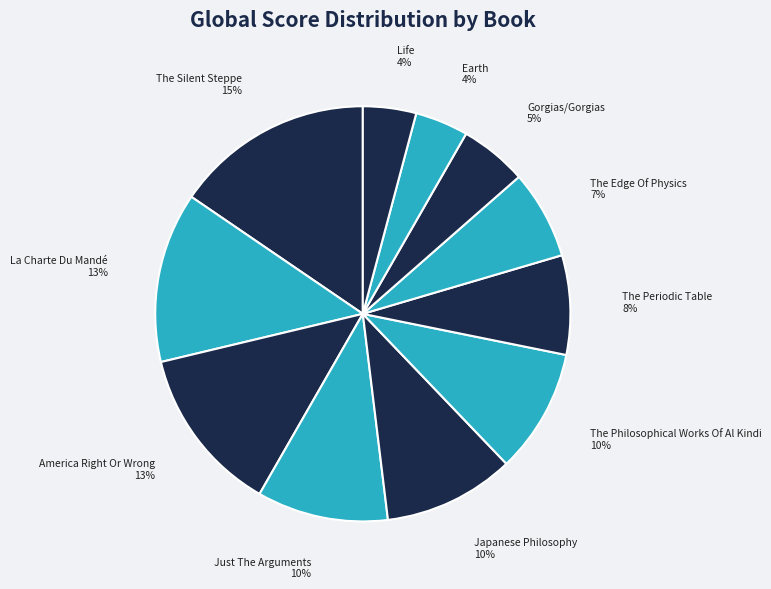

The The Silent Steppe slice represents 3% of the pie. True or false?

False